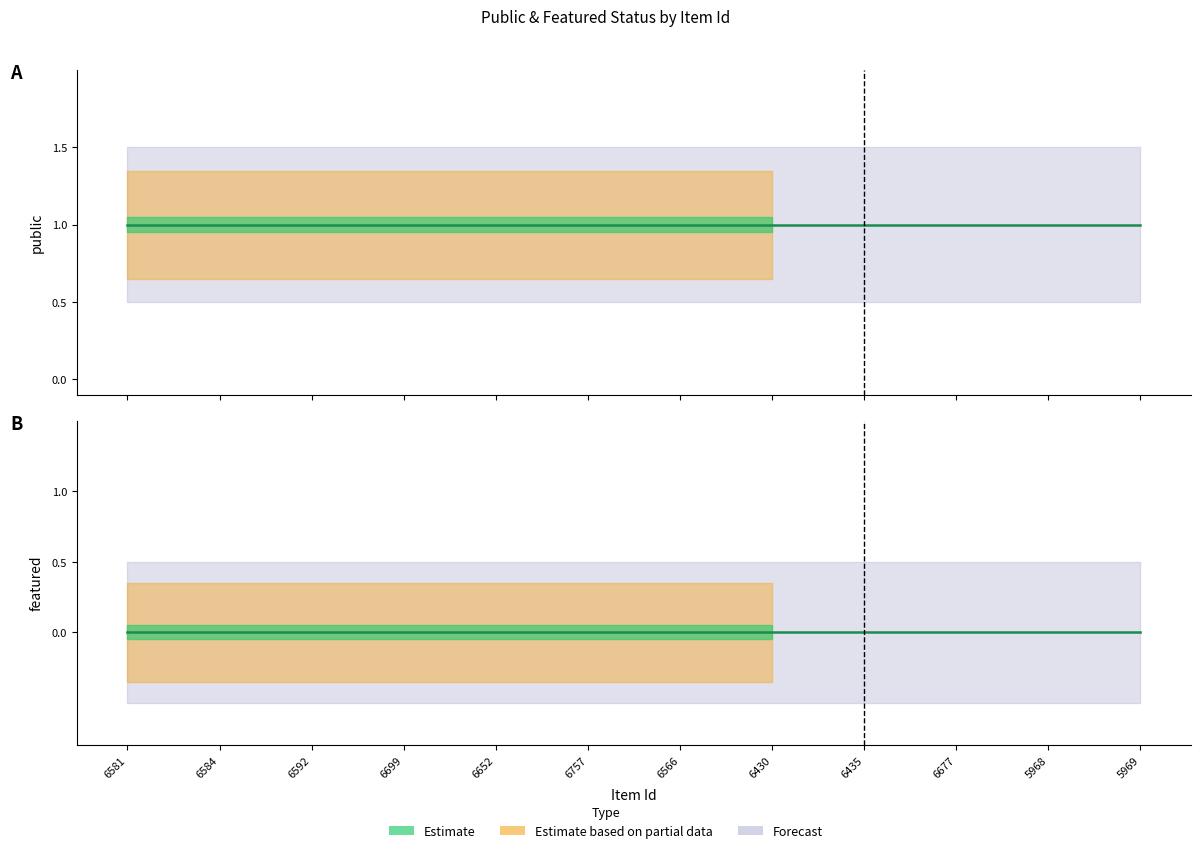

Read the public value at 6566.

1